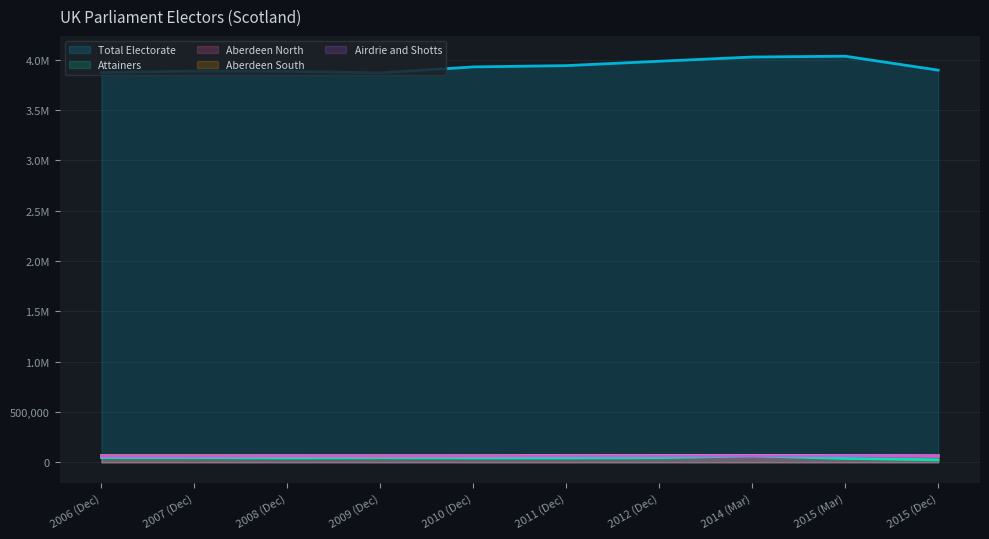

What value does the Attainers series have at 2006 (Dec), to the nearest 50?

47650